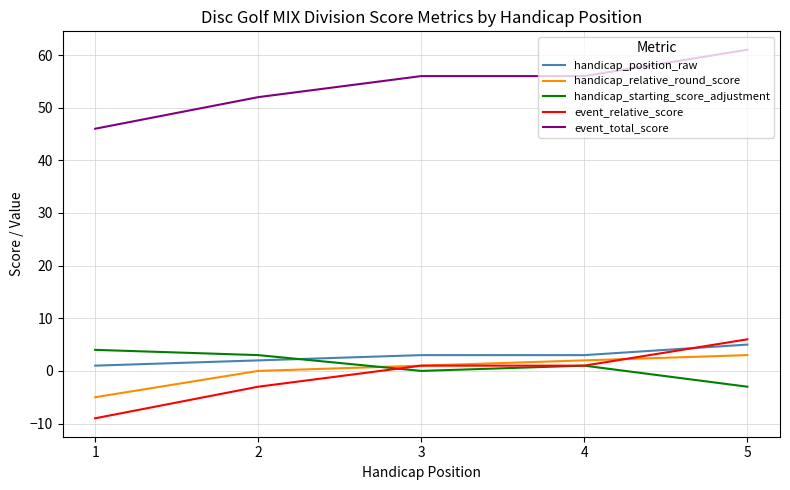

True or false: event_total_score and handicap_starting_score_adjustment intersect in this chart.

False